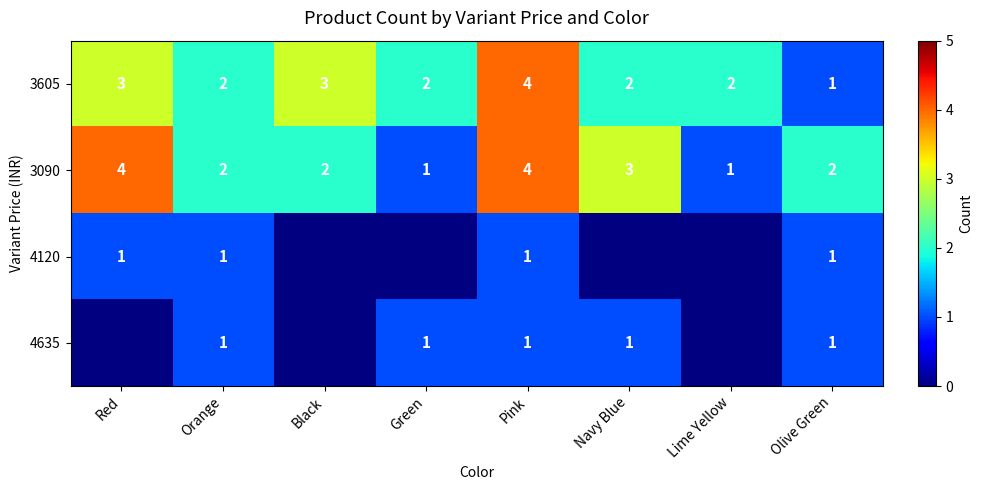

At which label does 3090 first exceed 2?

Red